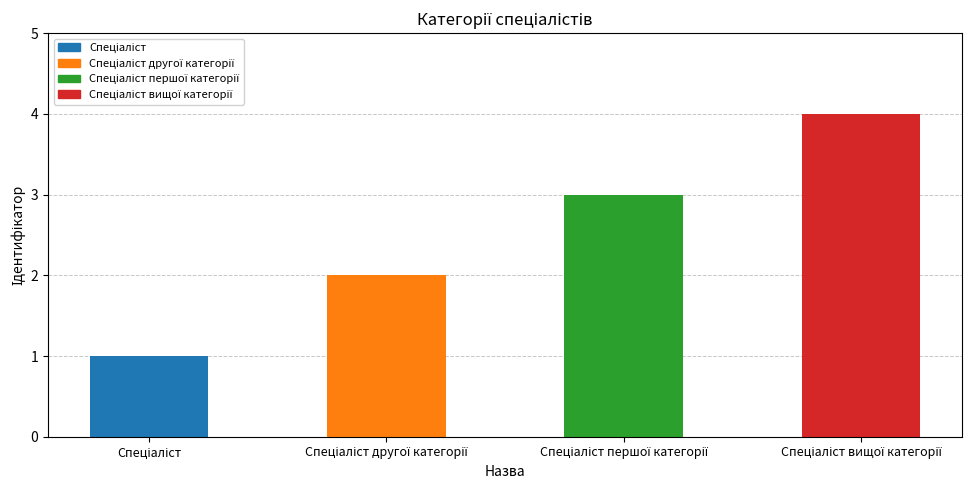

Reading left to right, what are all the values shown in this chart?

Спеціаліст=1	Спеціаліст другої категорії=2	Спеціаліст першої категорії=3	Спеціаліст вищої категорії=4